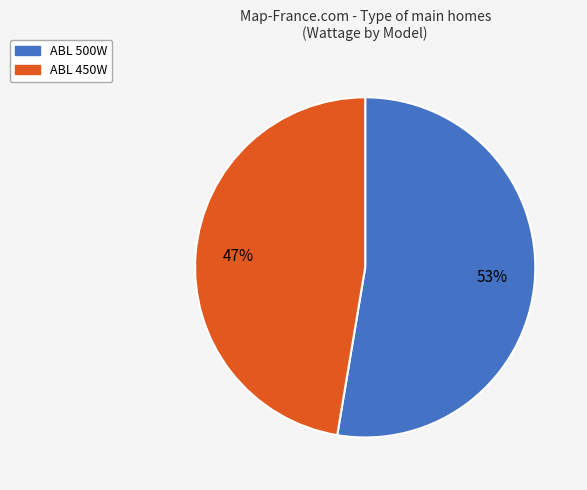

To the nearest percent, what is the average slice percentage?

50%